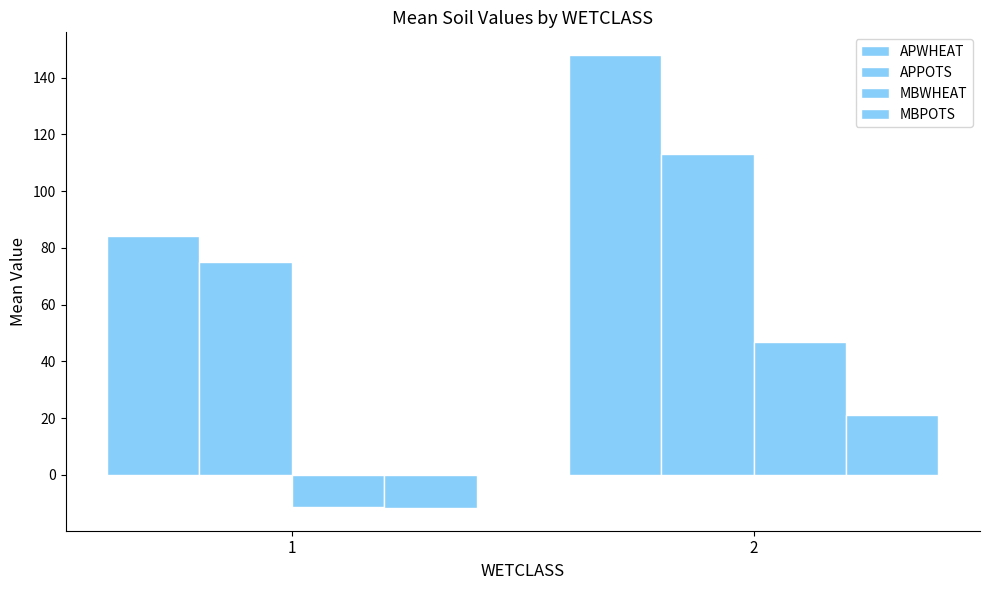

What is the total value across all series at 1?

136.5